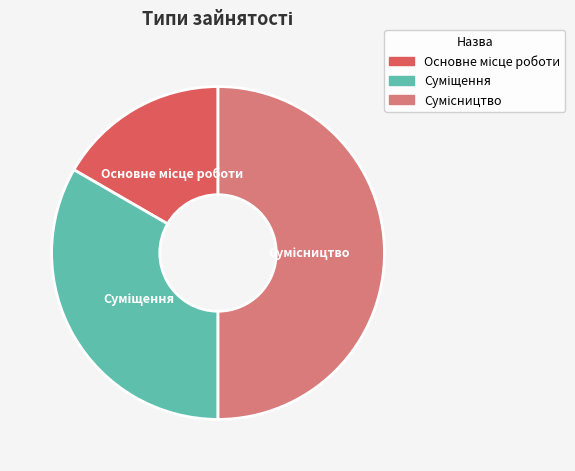

Count the number of slices in the pie.

3